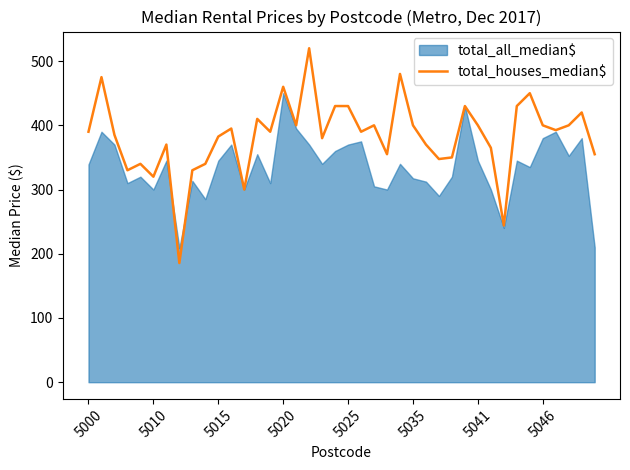

What is the maximum value shown in the chart?

520.0